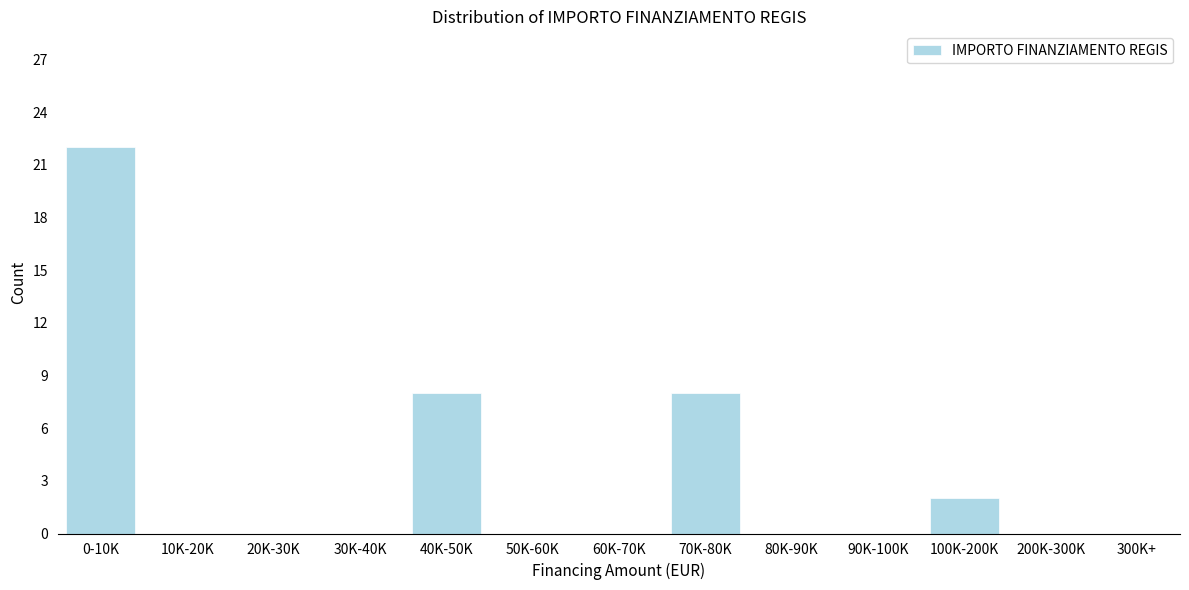

Reading right to left, transcribe all the data shown in this chart.

300K+=0	200K-300K=0	100K-200K=2	90K-100K=0	80K-90K=0	70K-80K=8	60K-70K=0	50K-60K=0	40K-50K=8	30K-40K=0	20K-30K=0	10K-20K=0	0-10K=22